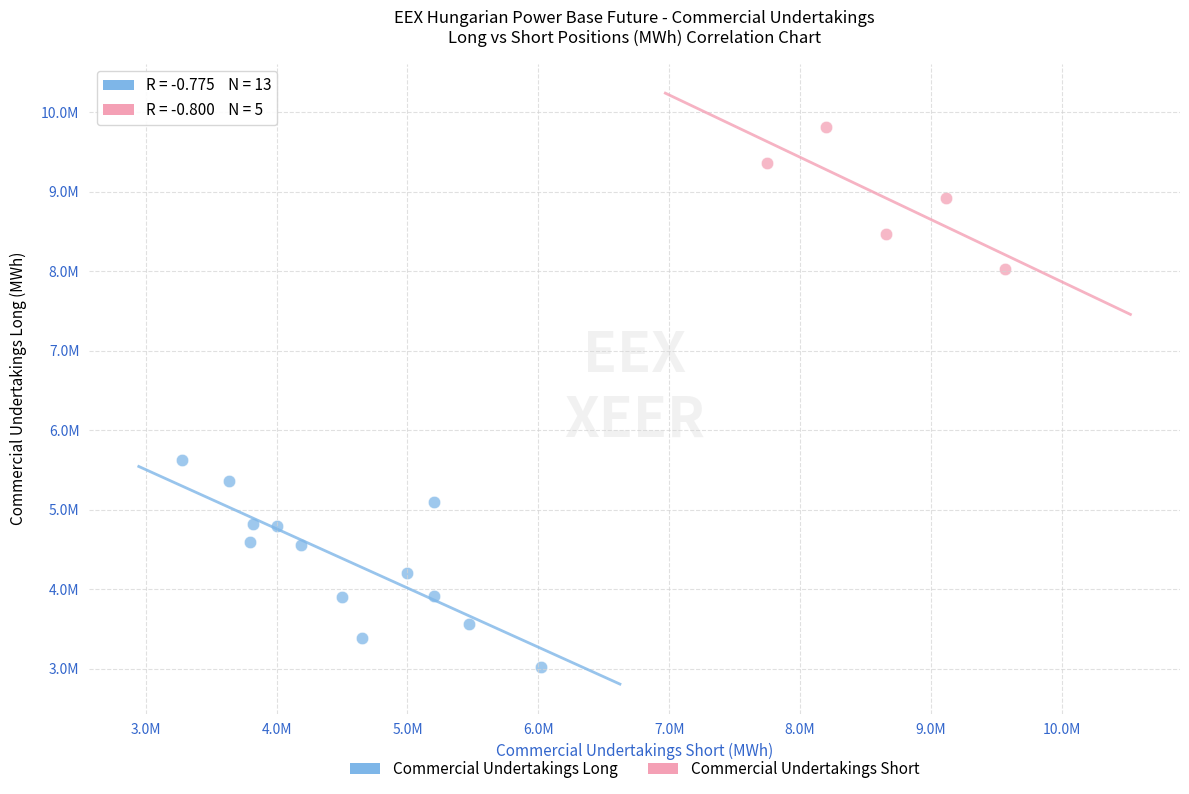

What are all the series names shown in the legend?

Commercial Undertakings Long, Commercial Undertakings Short